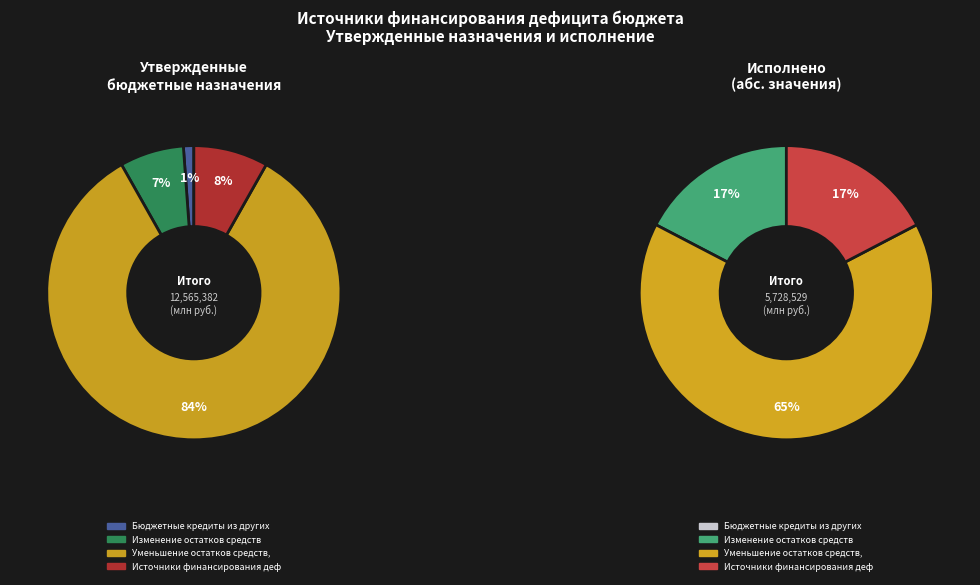

Do Источники финансирования дефицита and Уменьшение остатков средств, всего together represent more than half of the pie?

Yes